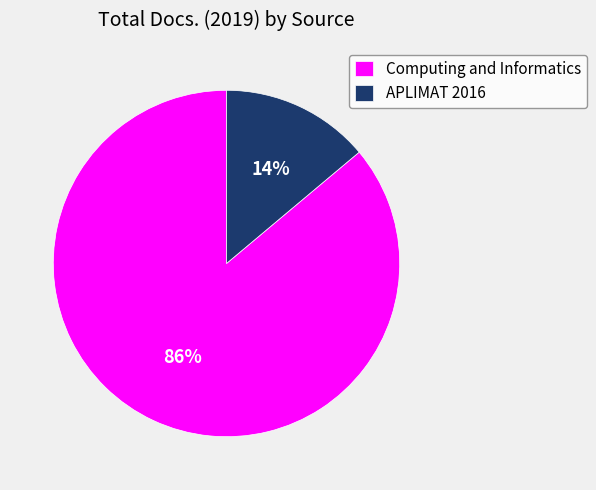

Which slice represents more than half of the pie?

Computing and Informatics